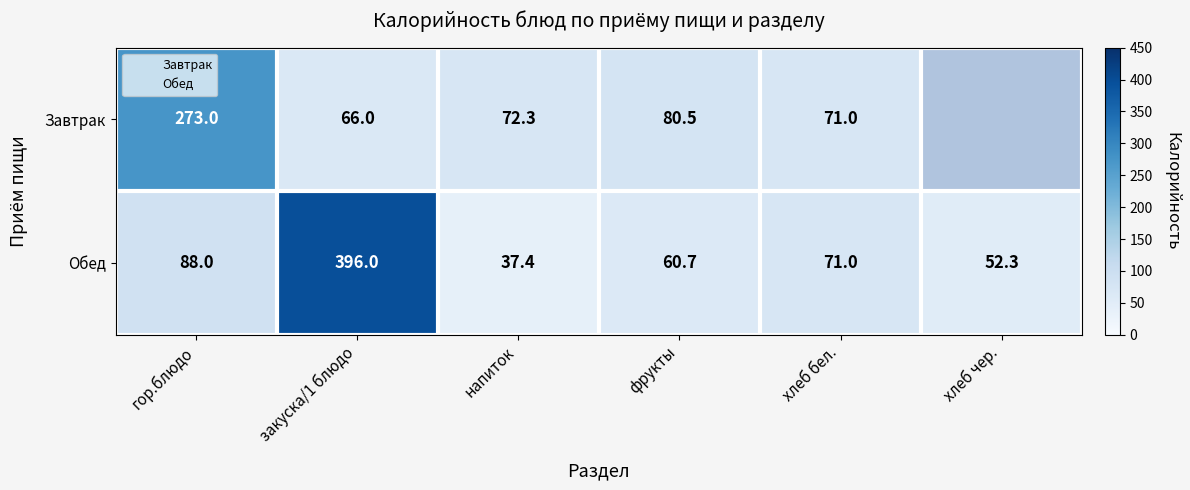

Rank the series by their maximum value, from highest to lowest.

Обед, Завтрак